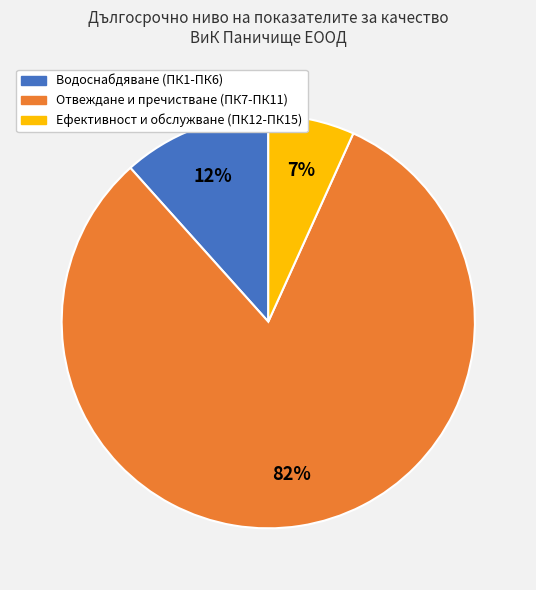

Is there a majority slice in this chart?

Yes